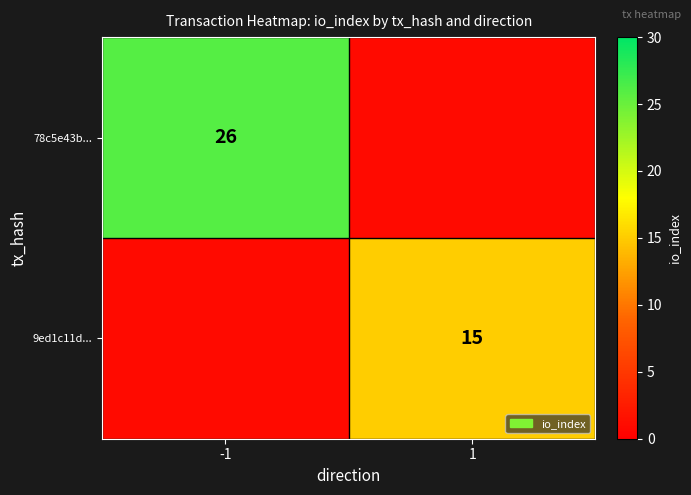

Which has a higher value, -1 or 1?

-1